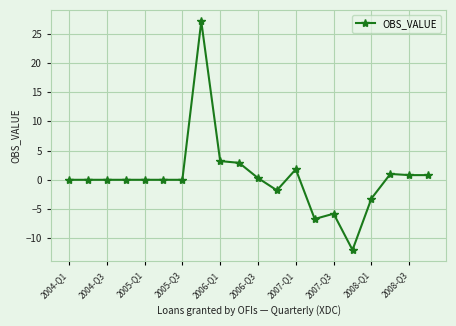

What is the value of the 12th point from the left?

-1.8